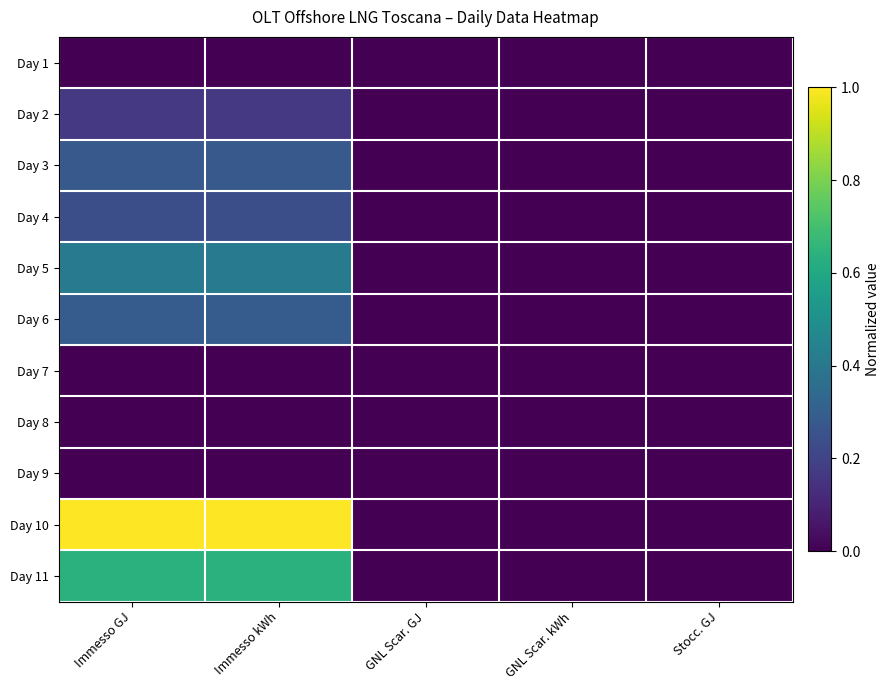

Count the number of categories in the chart.

5